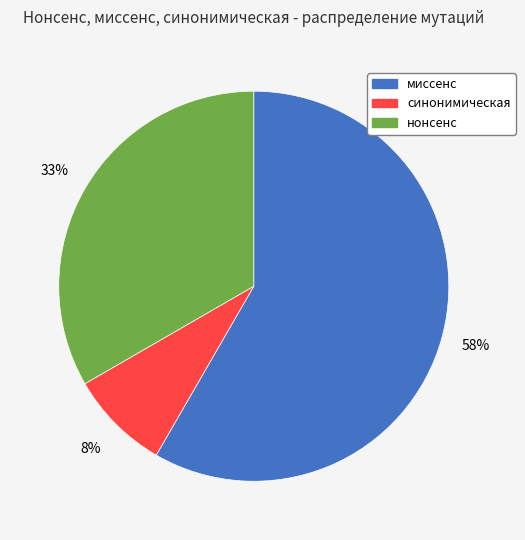

Which category has the smallest portion of the pie?

синонимическая